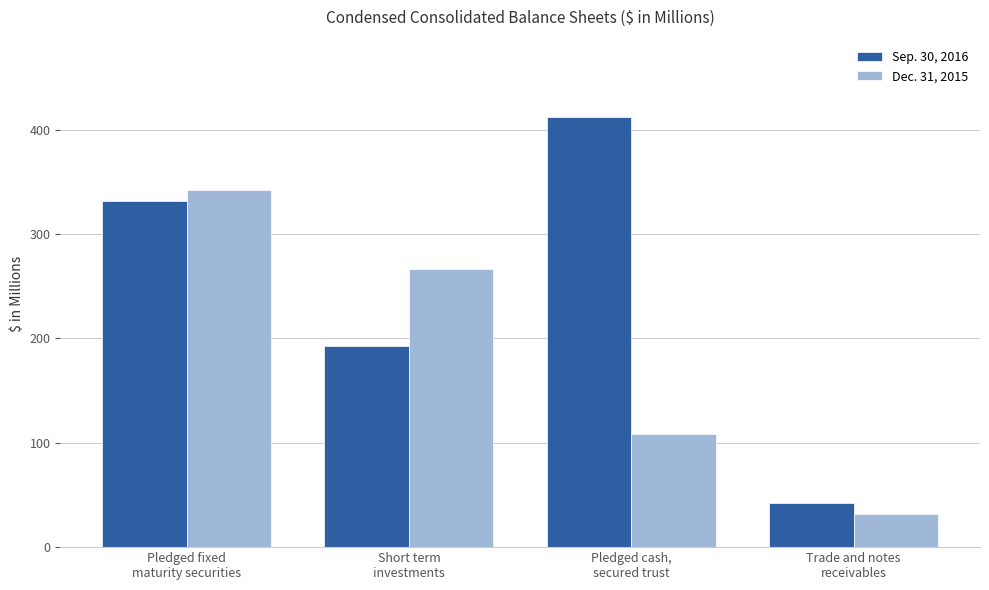

What are all the series names shown in the legend?

Sep. 30, 2016, Dec. 31, 2015